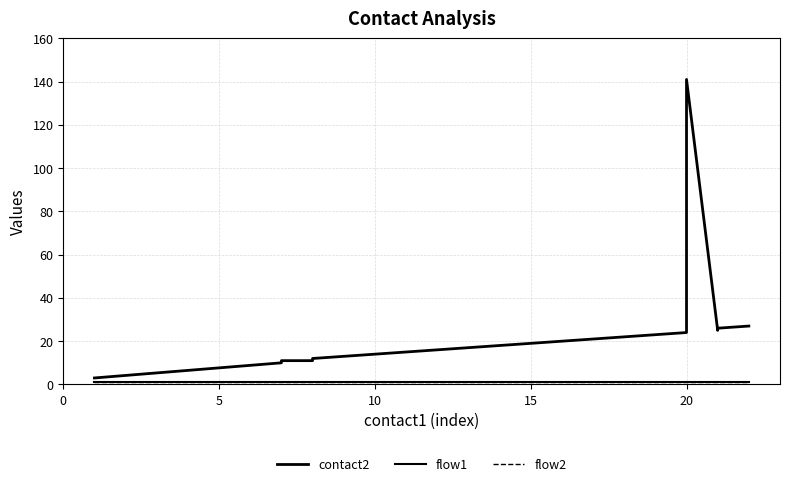

True or false: flow1 and contact2 intersect in this chart.

False